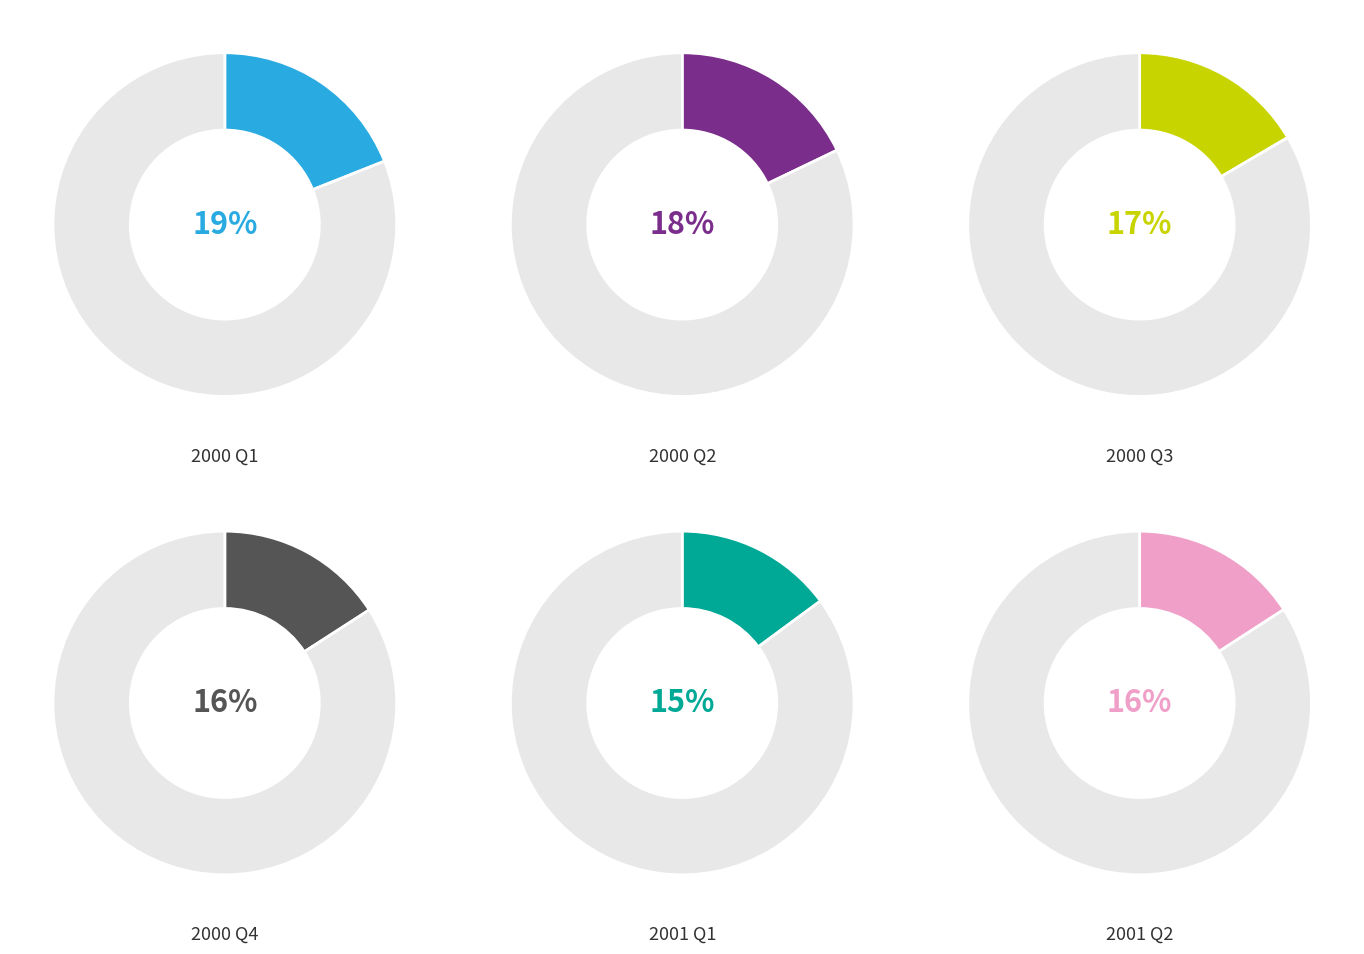

Which category has the biggest portion of the pie?

2000 Q1